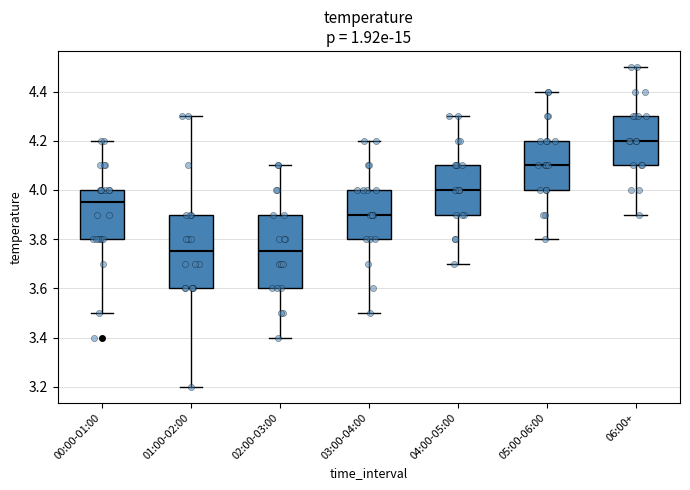

Reading left to right, read every box against the y-axis: the position of its median line, the range the box covers, and the ends of its whiskers. The values are not printed on the chart, so give them approximately, as read against the axis.

00:00-01:00: median 3.96, box 3.80 to 4.00, whiskers 3.50 to 4.20
01:00-02:00: median 3.76, box 3.60 to 3.90, whiskers 3.20 to 4.30
02:00-03:00: median 3.76, box 3.60 to 3.90, whiskers 3.40 to 4.10
03:00-04:00: median 3.90, box 3.80 to 4.00, whiskers 3.50 to 4.20
04:00-05:00: median 4.00, box 3.90 to 4.10, whiskers 3.70 to 4.30
05:00-06:00: median 4.10, box 4.00 to 4.20, whiskers 3.80 to 4.40
06:00+: median 4.20, box 4.10 to 4.30, whiskers 3.90 to 4.50